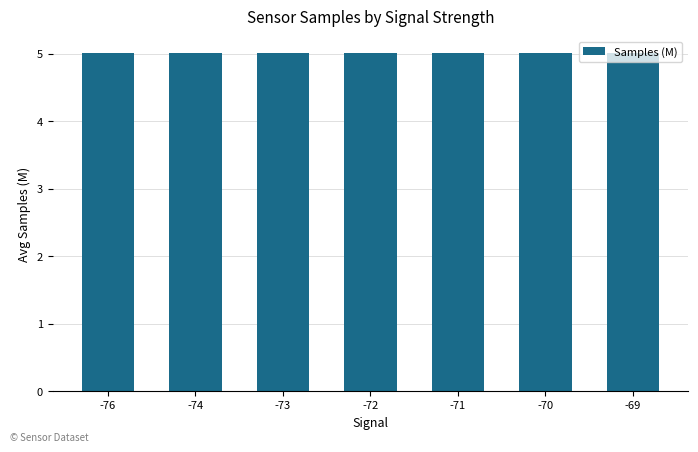

True or false: the data shows 5.0 at -71.

True